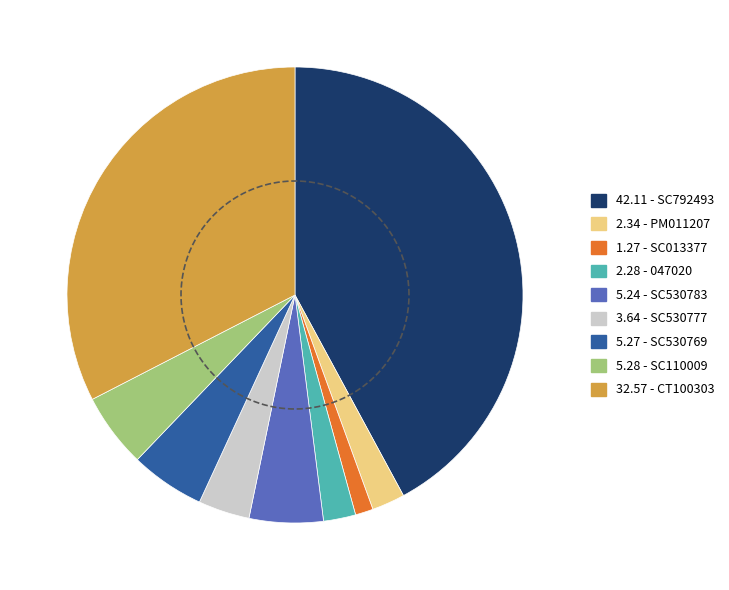

The SC013377 slice represents 11% of the pie. True or false?

False